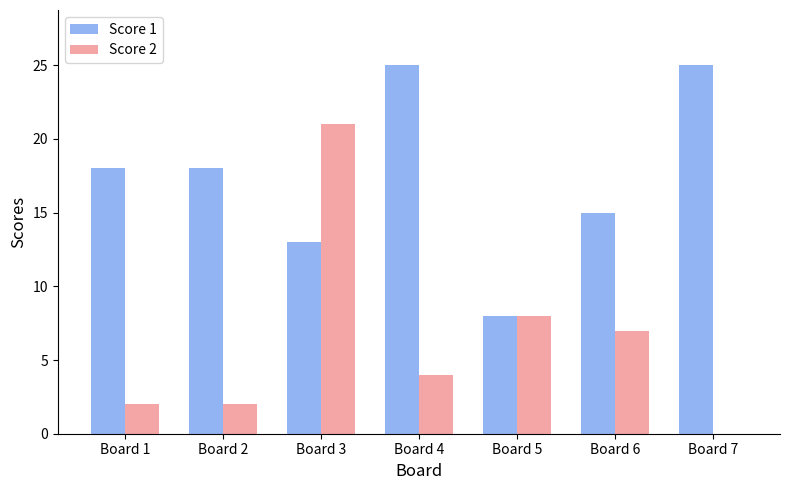

Is the value of Score 2 at Board 7 greater than the value of Score 1 at Board 6?

No